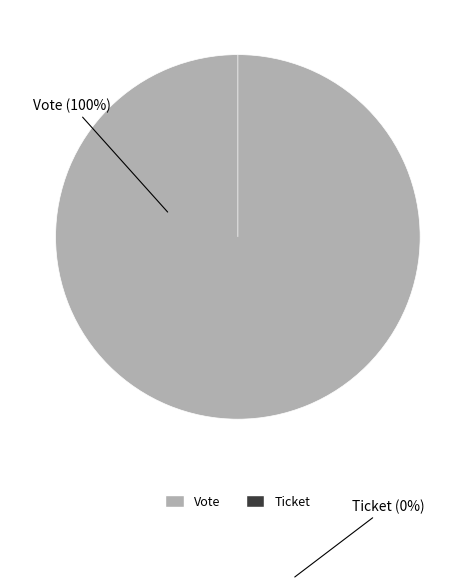

Is it true that Ticket is 0% of the pie?

True